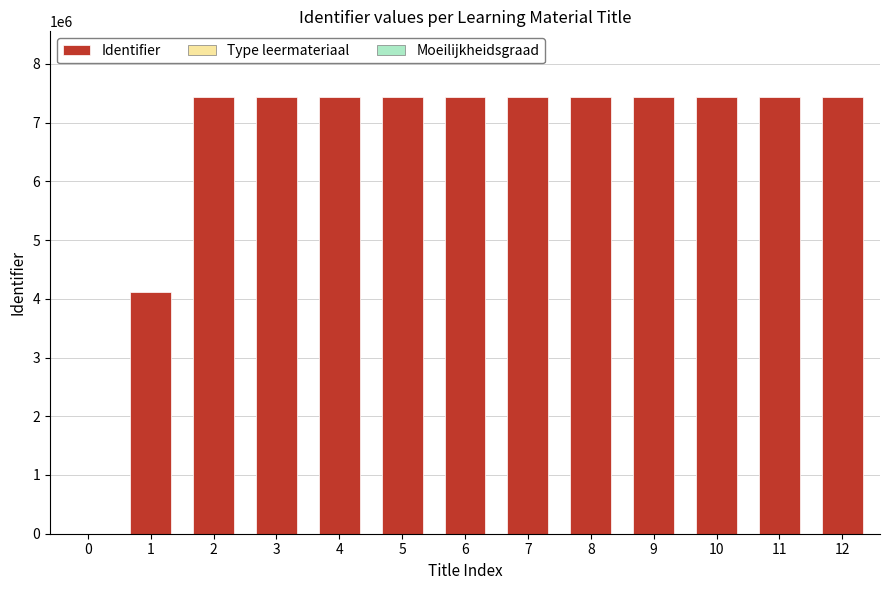

What is the sum of all values?

85934215